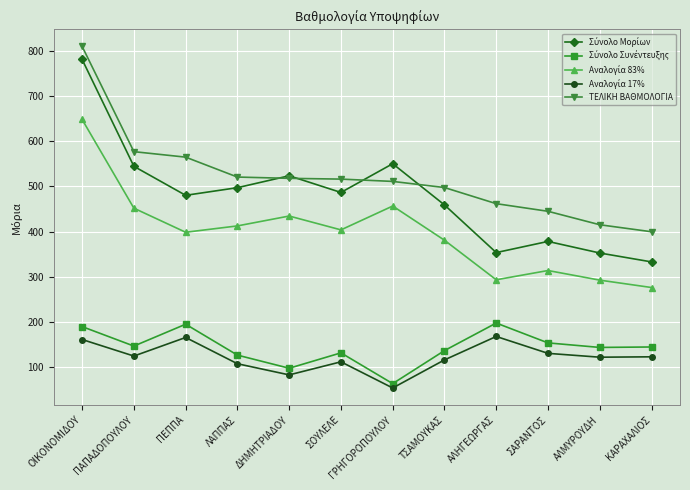

What is the minimum value shown in the chart?

54.4